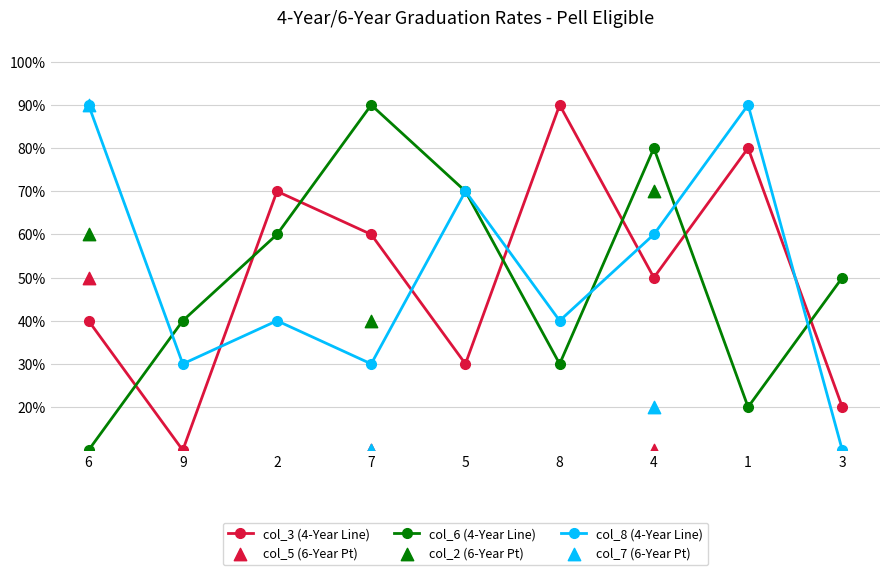

At which category is the sum across all series the highest?

1